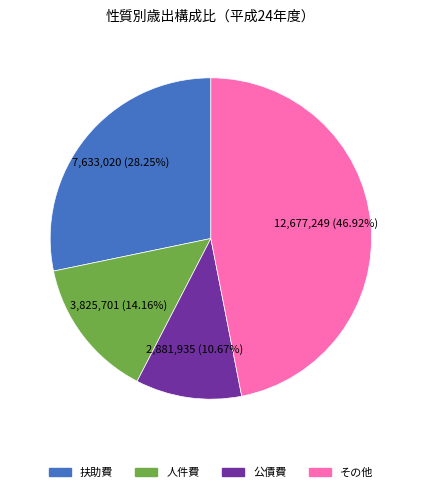

Does any single category account for the majority?

No